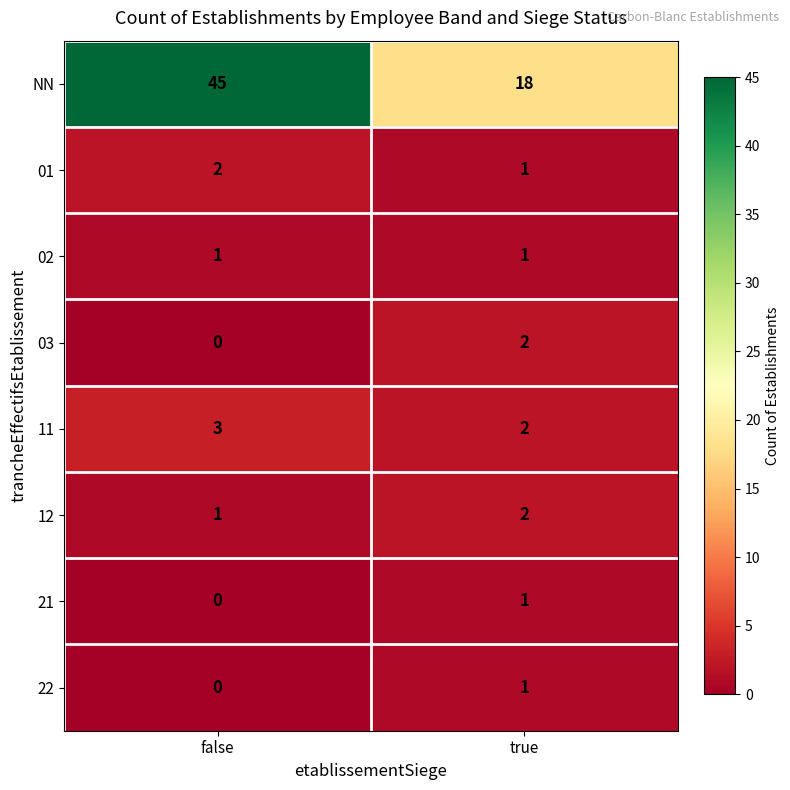

List the labels in order of 22 value, largest first.

true, false